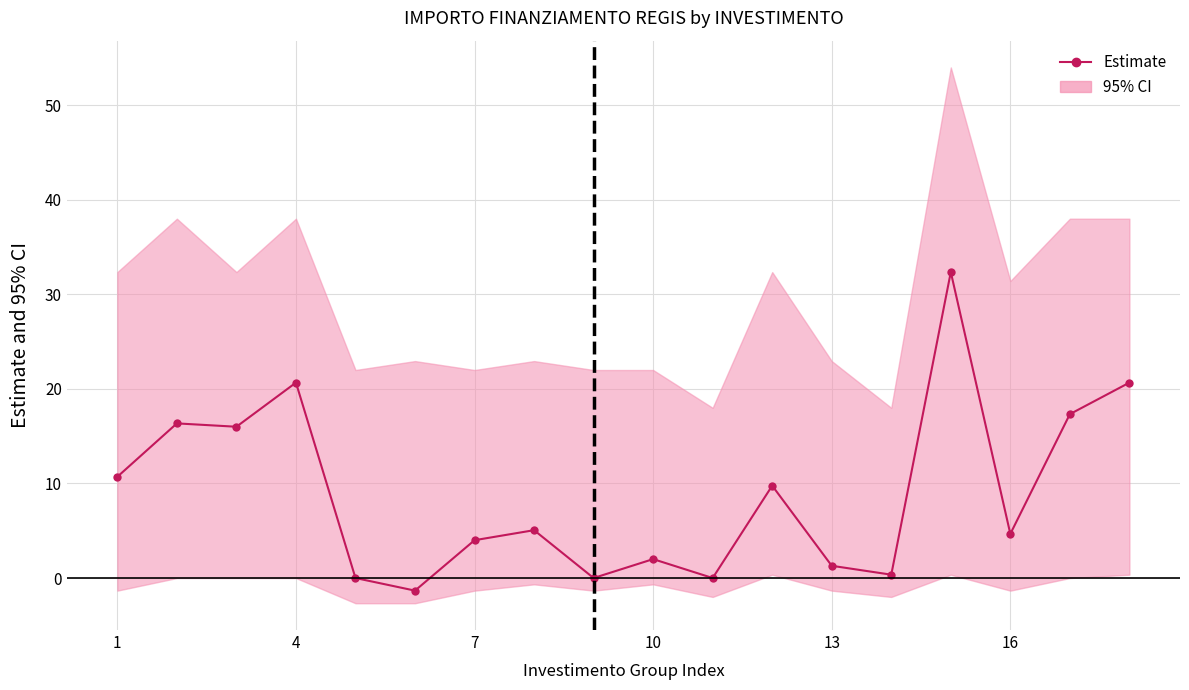

What is the difference between the second highest and second lowest values?

20.7